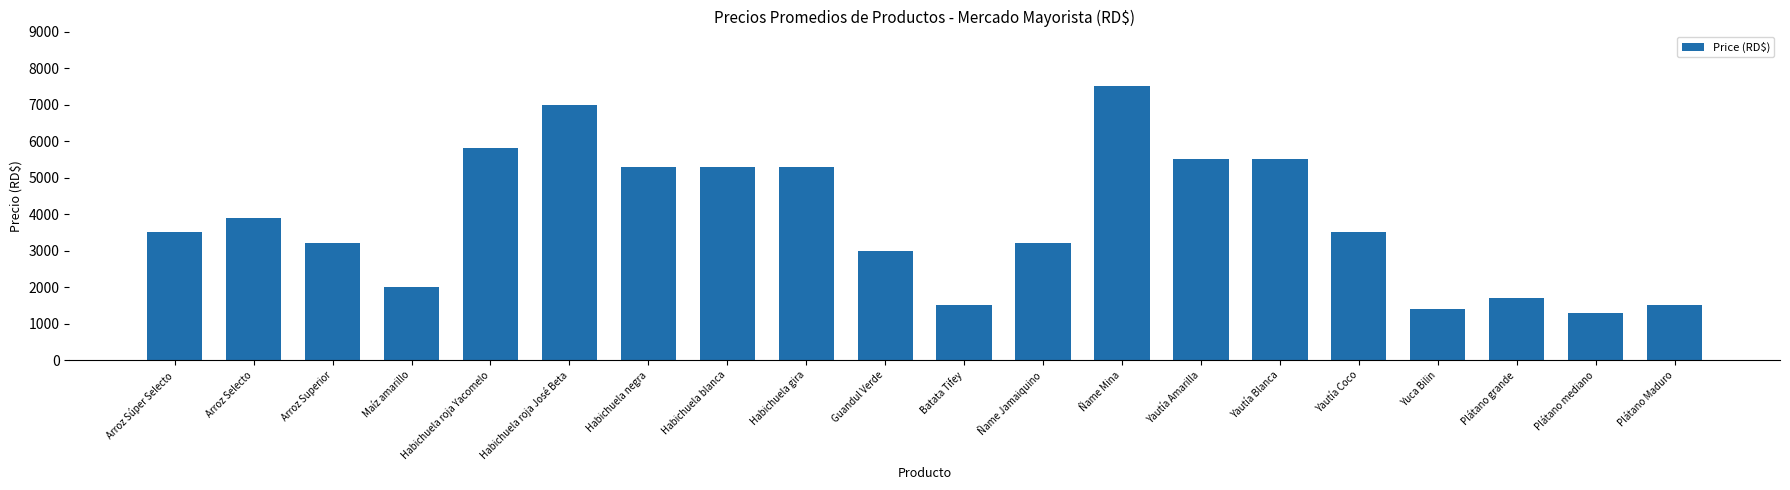

How many data points are less than 3500?

9